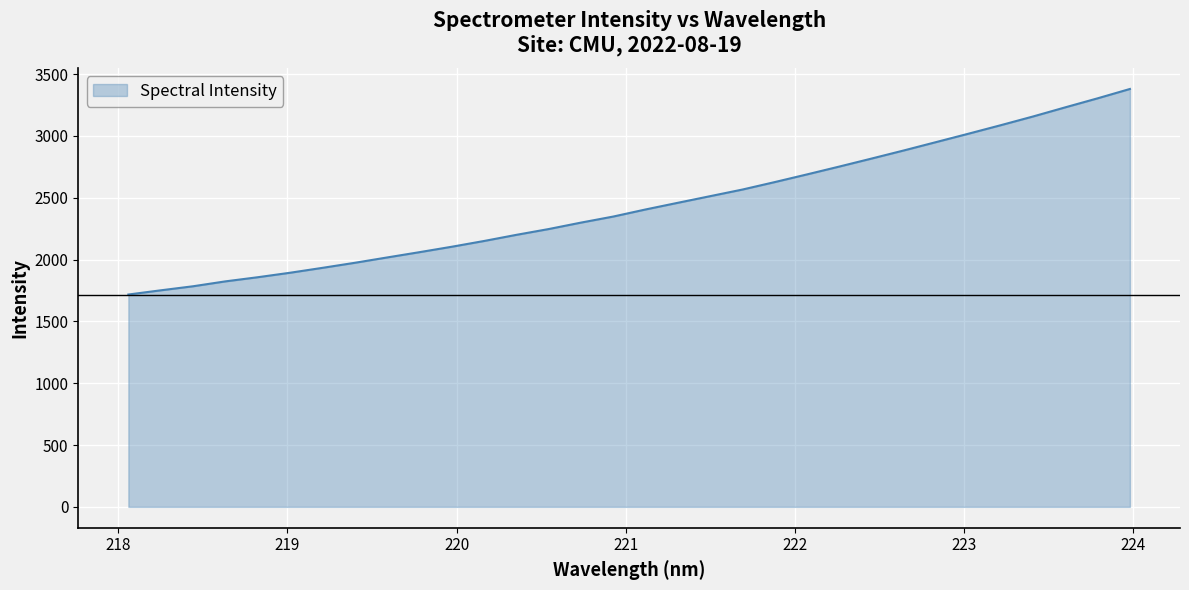

What is the difference between the maximum and minimum values?

1662.7